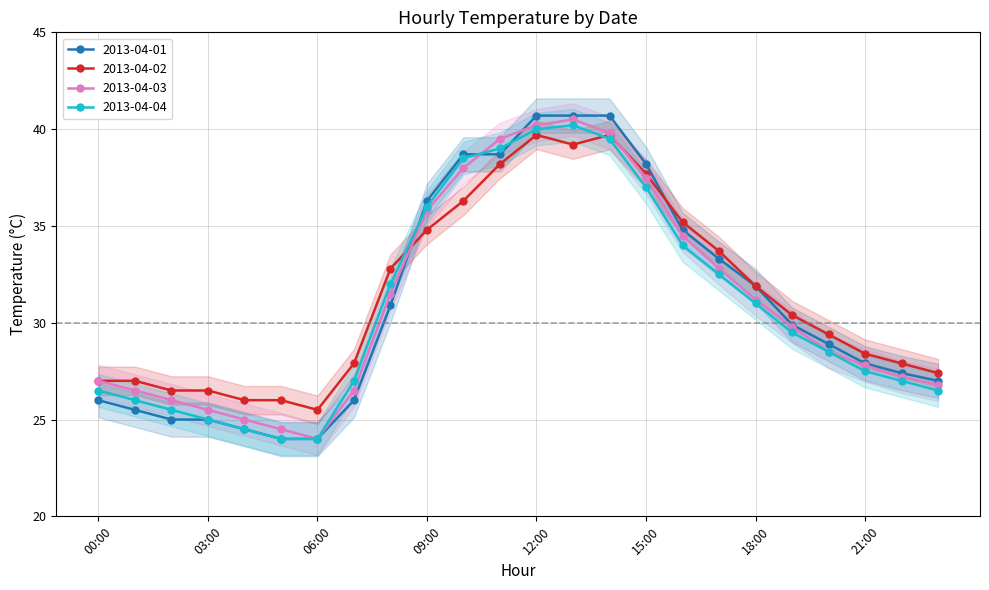

The 2013-04-02 series shows 27.9 at 07:00. True or false?

True